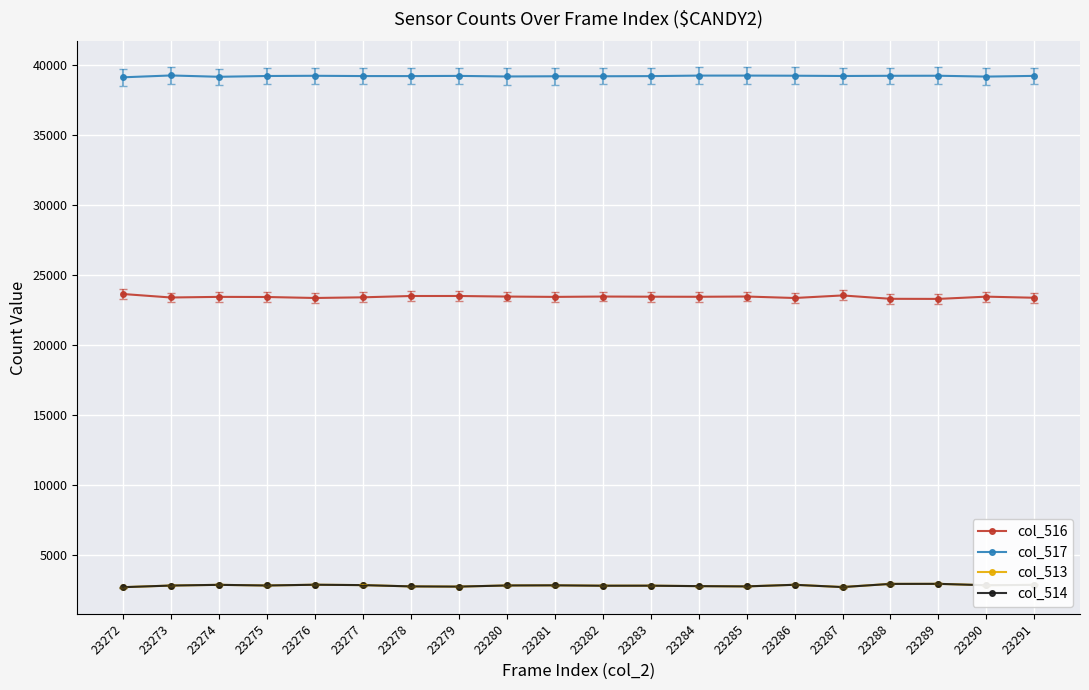

What is the value of the col_513 point at the 8th from the left?

2777